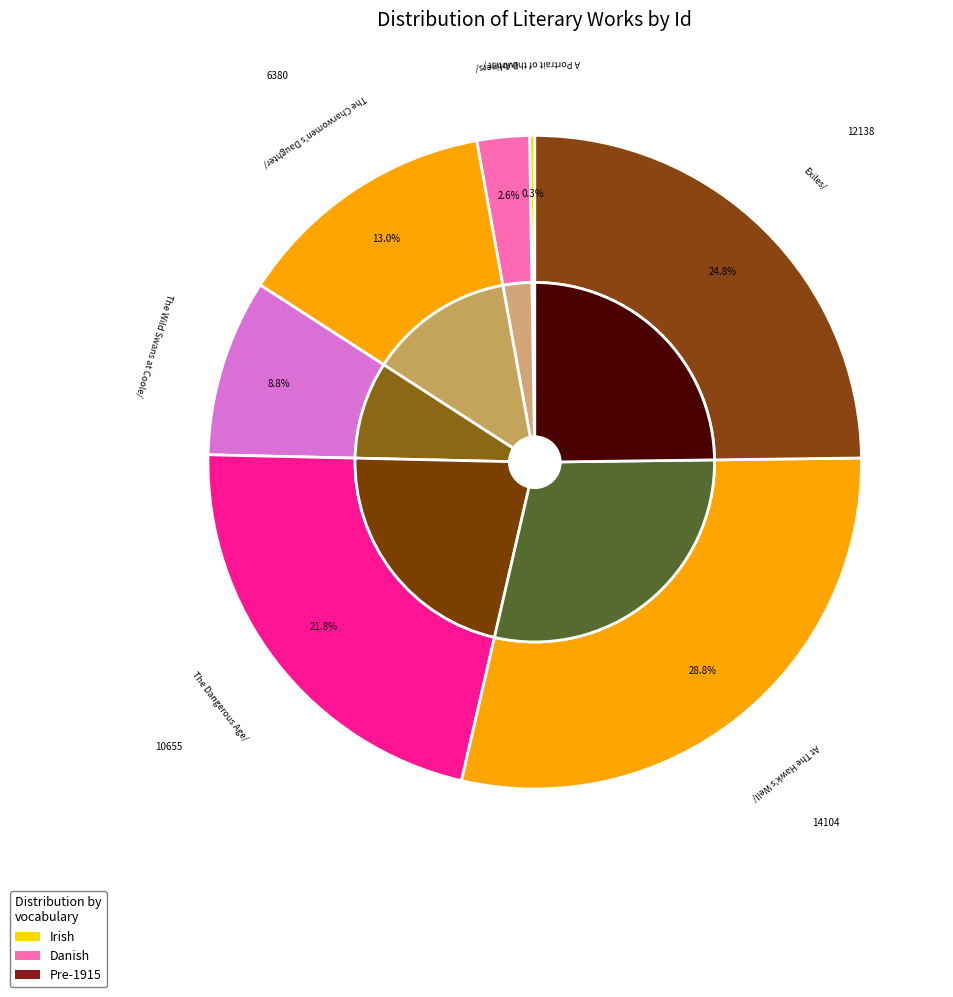

To the nearest percent, what is the difference between the largest and smallest slice percentages?

29%